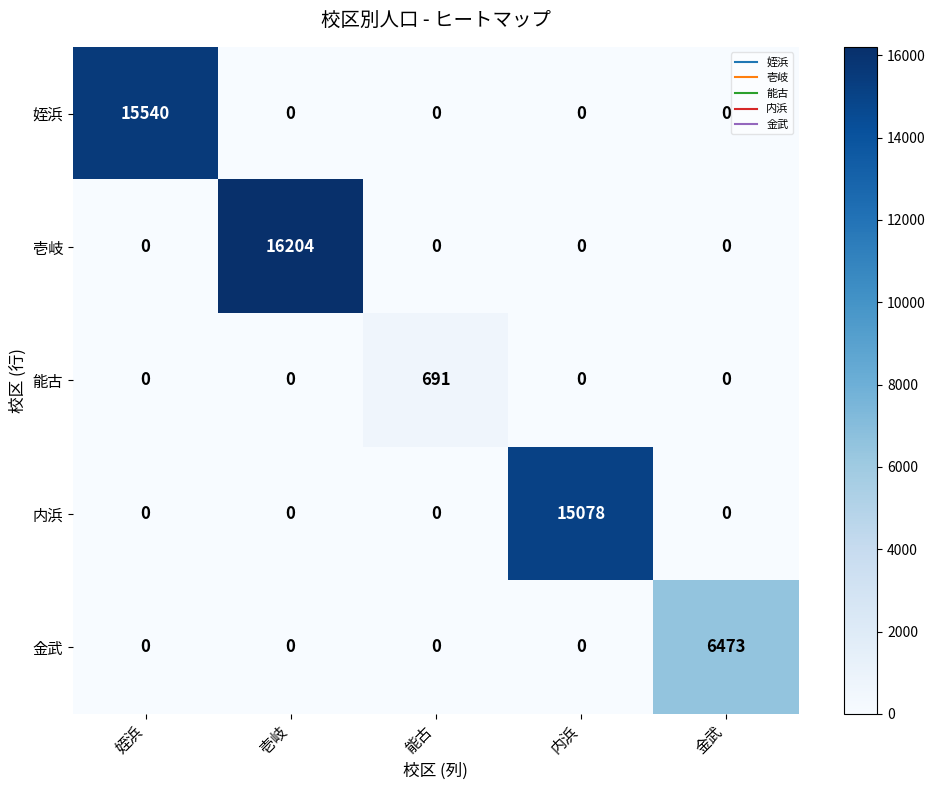

Which series has the largest total across all categories?

壱岐